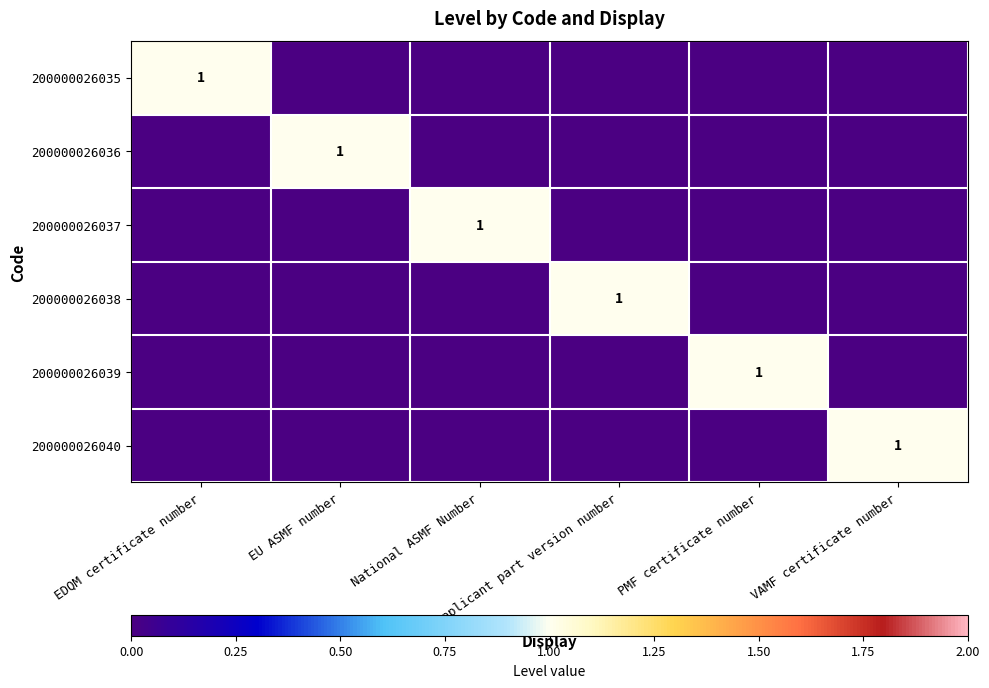

The value of 200000026036 at EU ASMF number is 0. True or false?

False